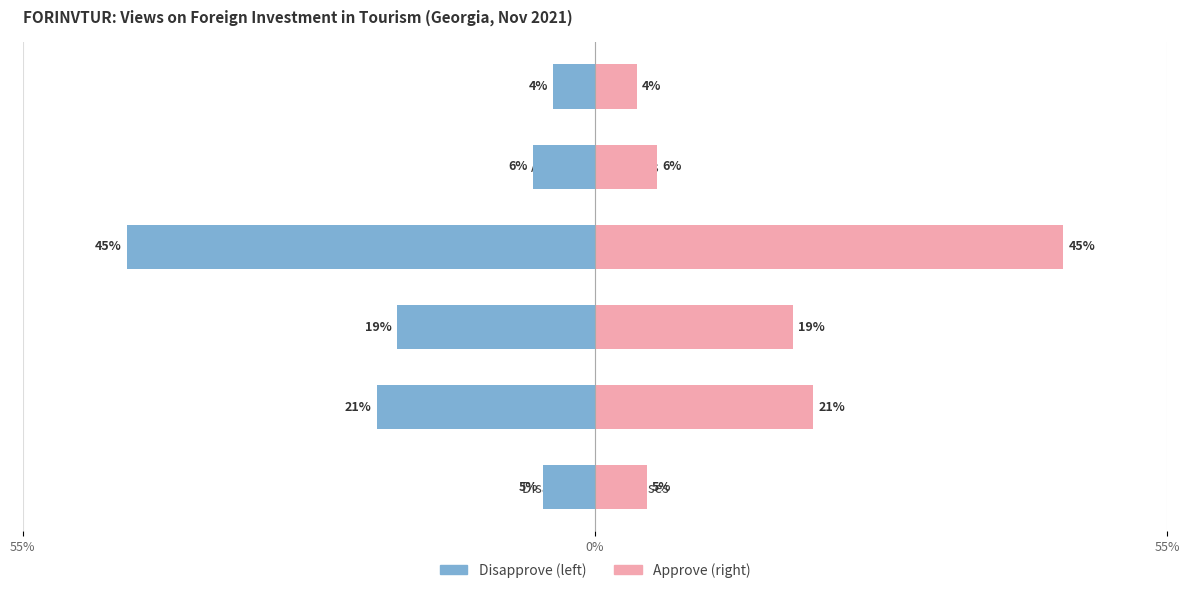

How many groups of bars are there?

6